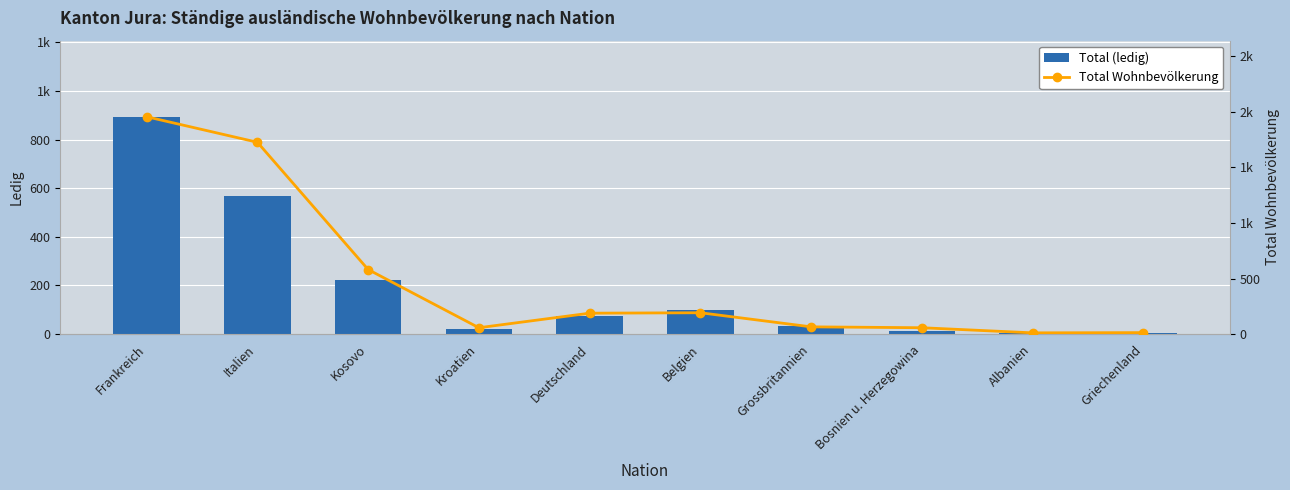

How many data points in Total Wohnbevölkerung are above 188?

4